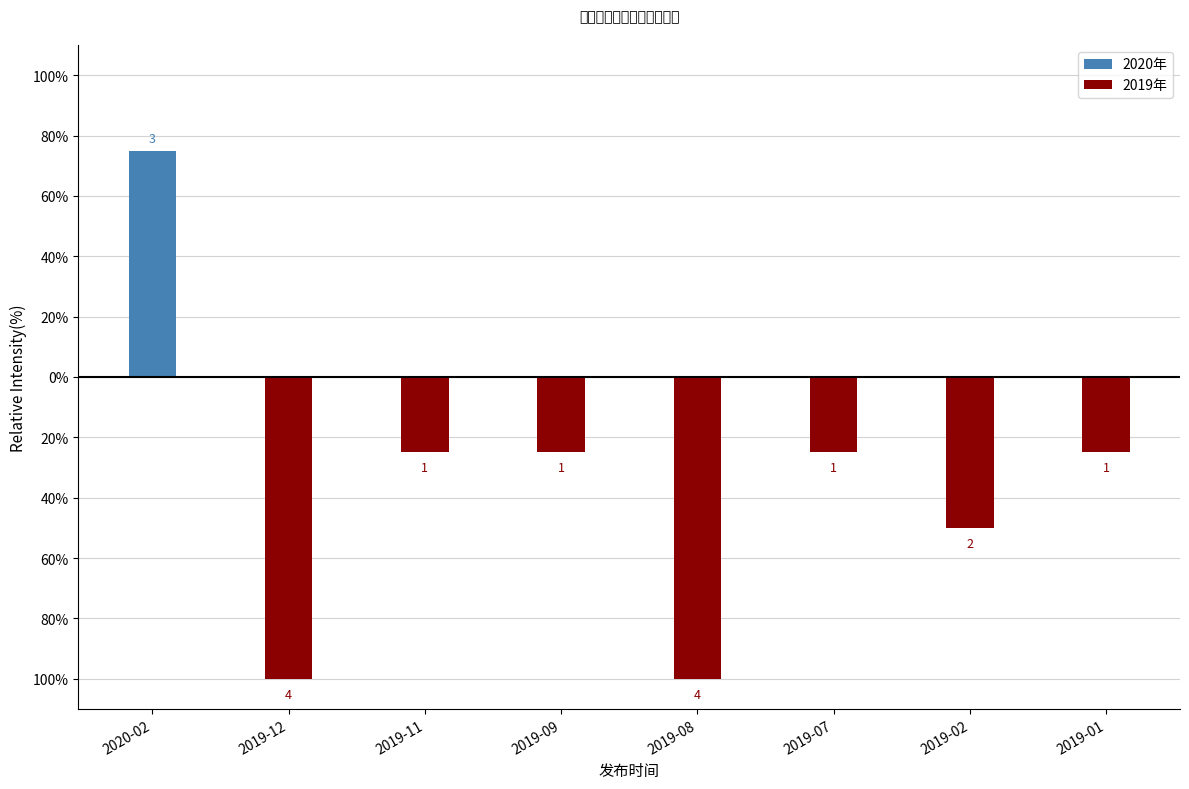

What is the label of the 8th bar from the left?

2019-01